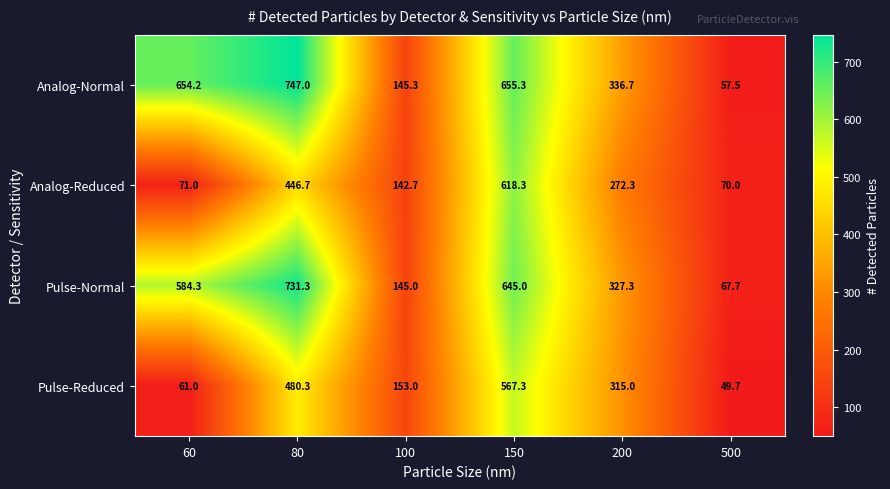

What is the sum of the Analog-Reduced values at 100 and 60?

213.7